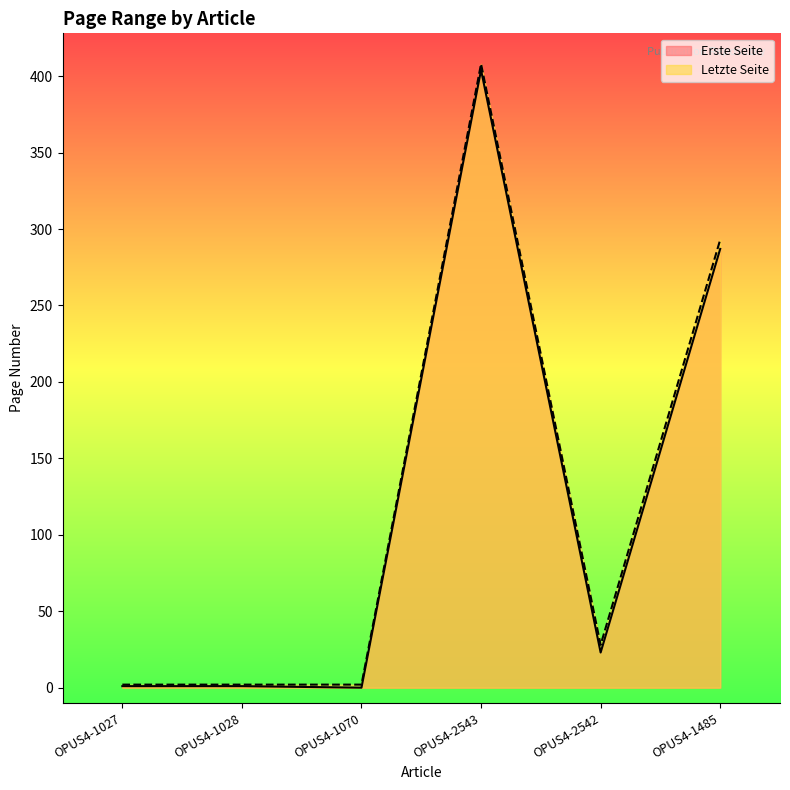

Which series changed the most between OPUS4-1027 and OPUS4-1070?

Erste Seite